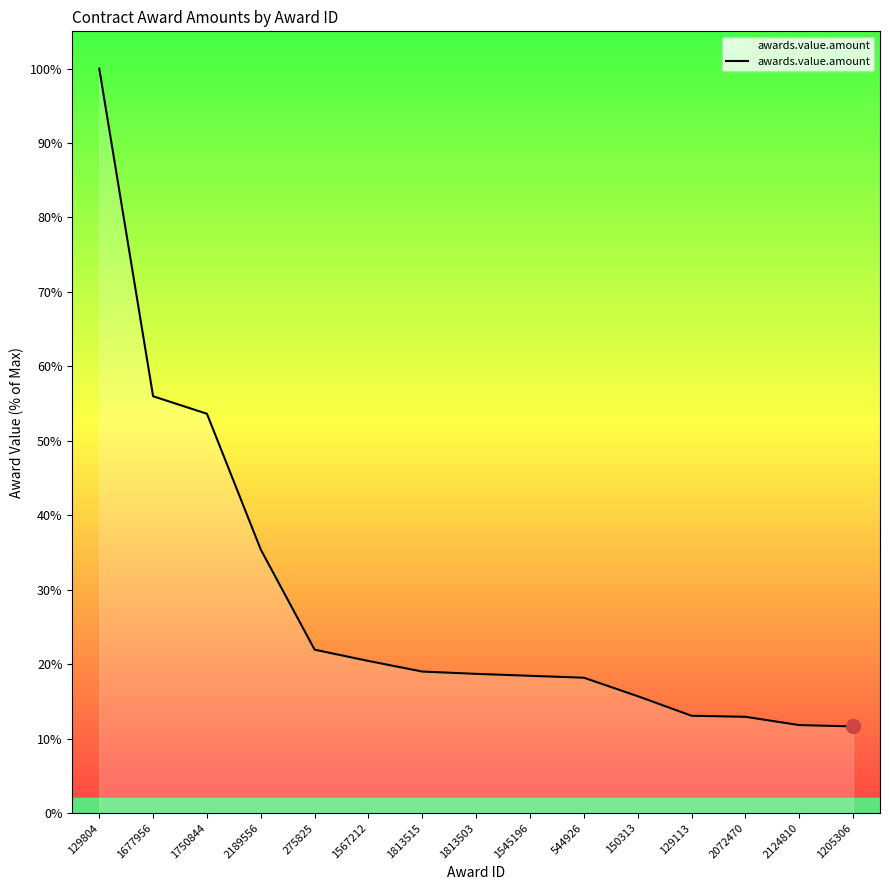

Does the chart display data point markers on the line(s)?

No